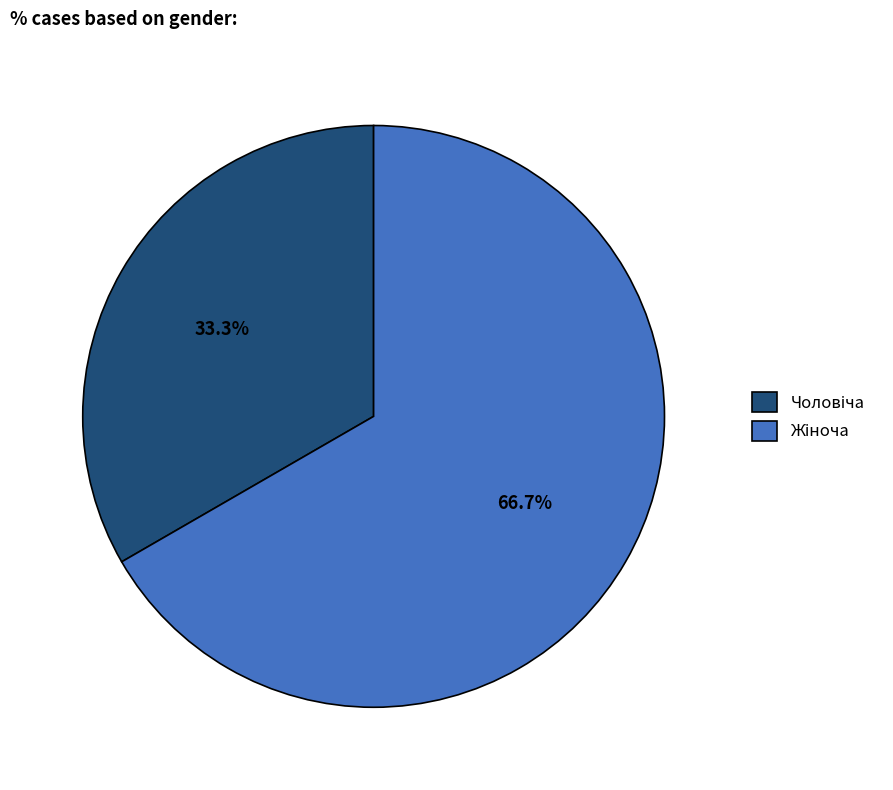

Is there a majority slice in this chart?

Yes